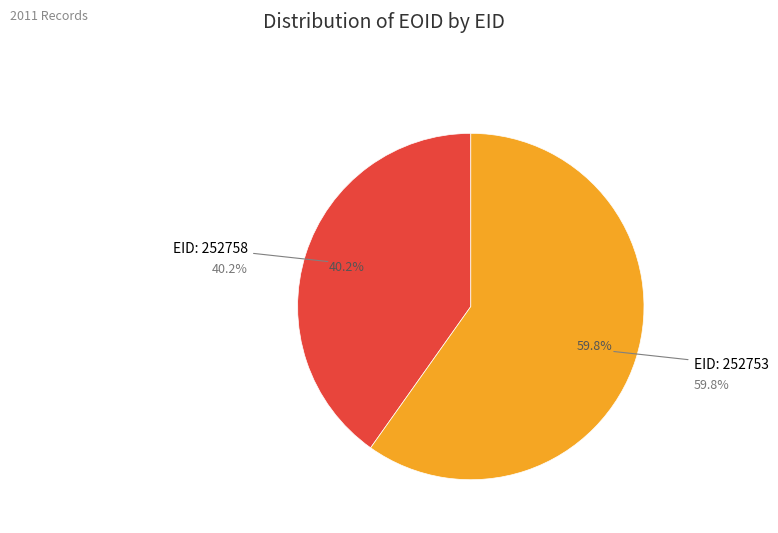

Which slice is the smallest?

252758